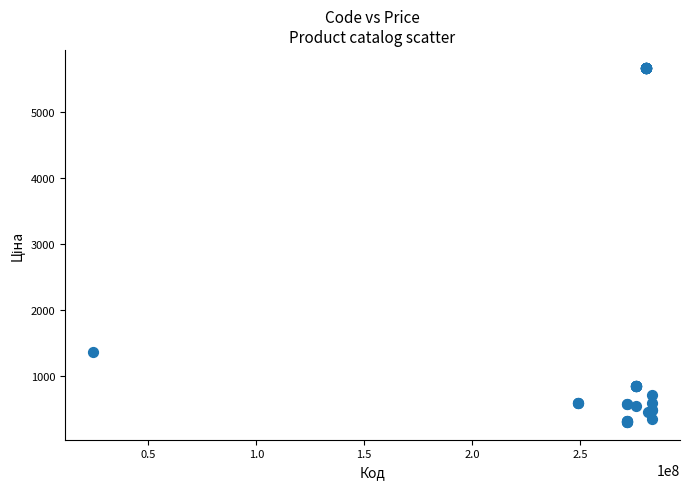

What Y value in the scatter plot is closest to 2992?

1375.4